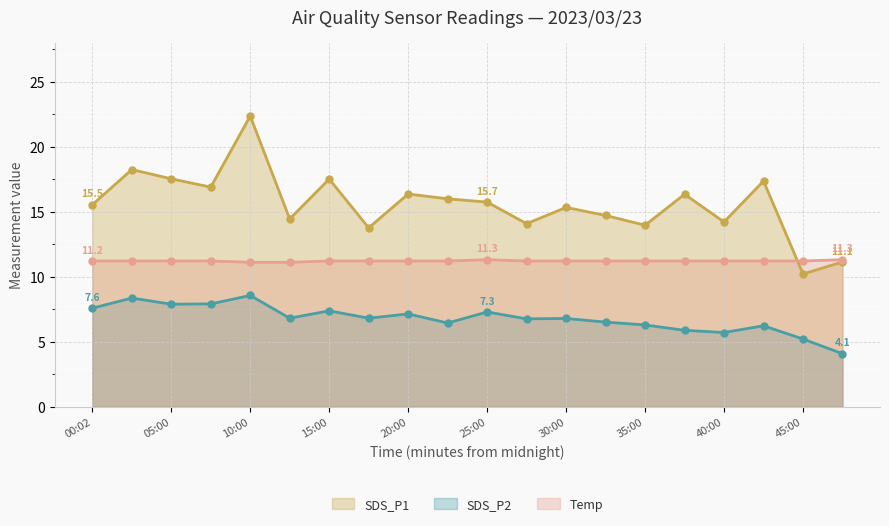

At how many categories does at least one series exceed 13?

18